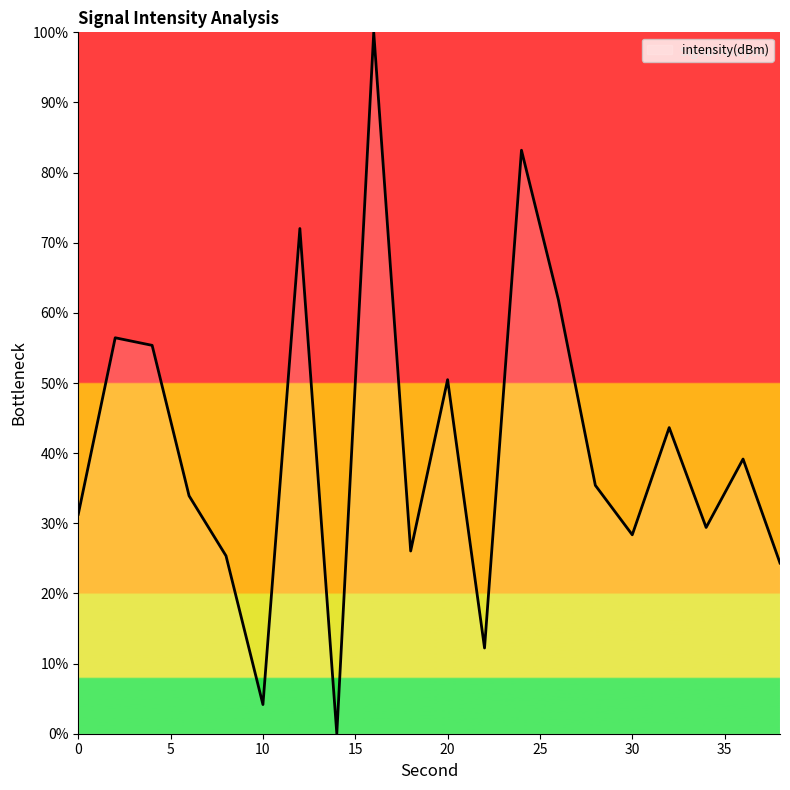

What is the difference between the maximum and minimum values?

100.0